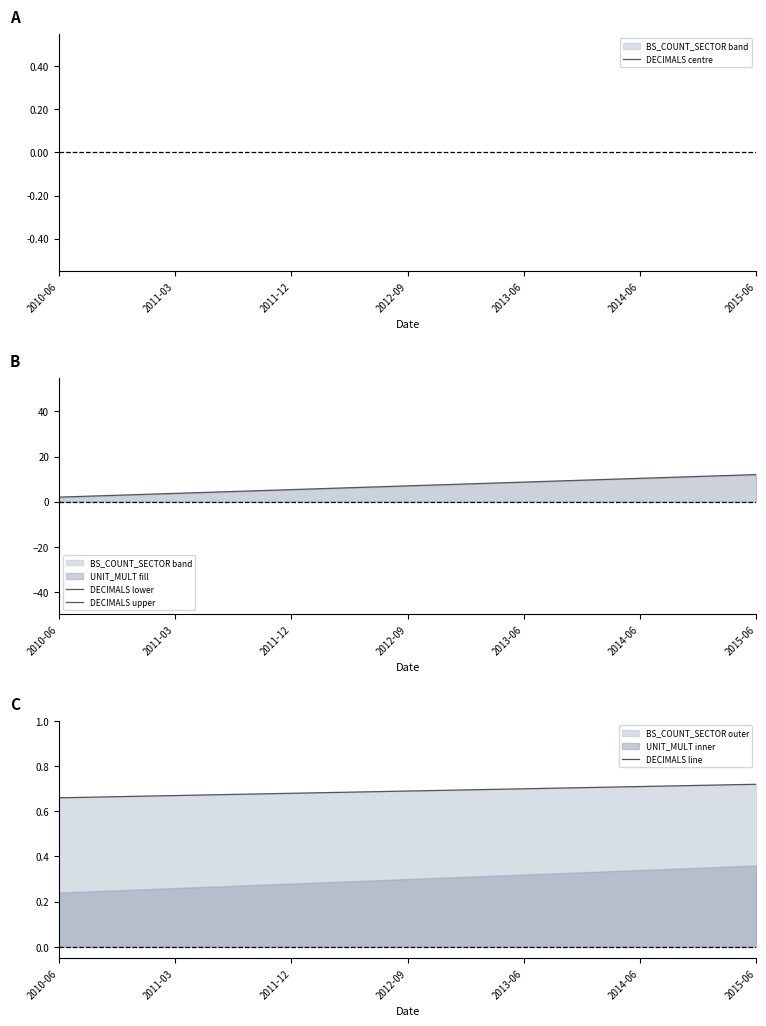

The DECIMALS line series shows 0.7 at 2010-06. True or false?

True